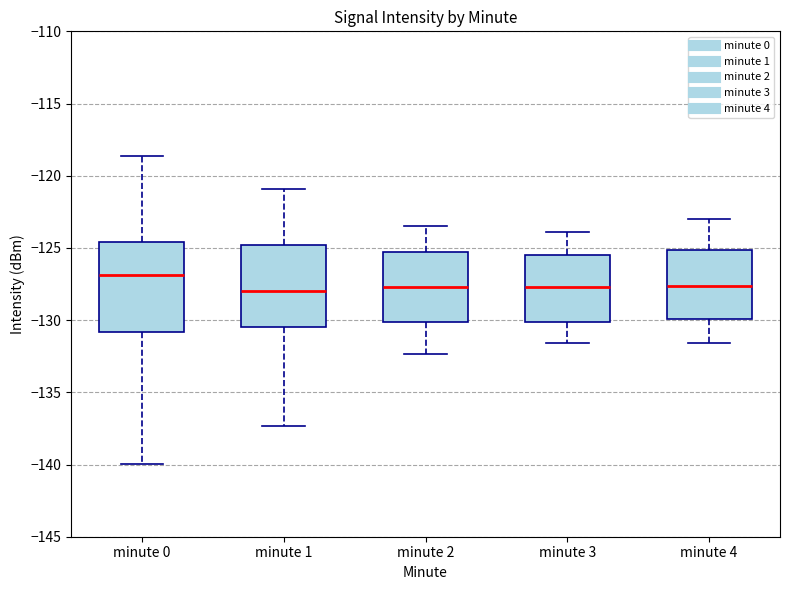

Where does the upper whisker of the box for minute 3 end on the y-axis? The values are not printed on the chart, so give them approximately, as read against the axis.

-124.0